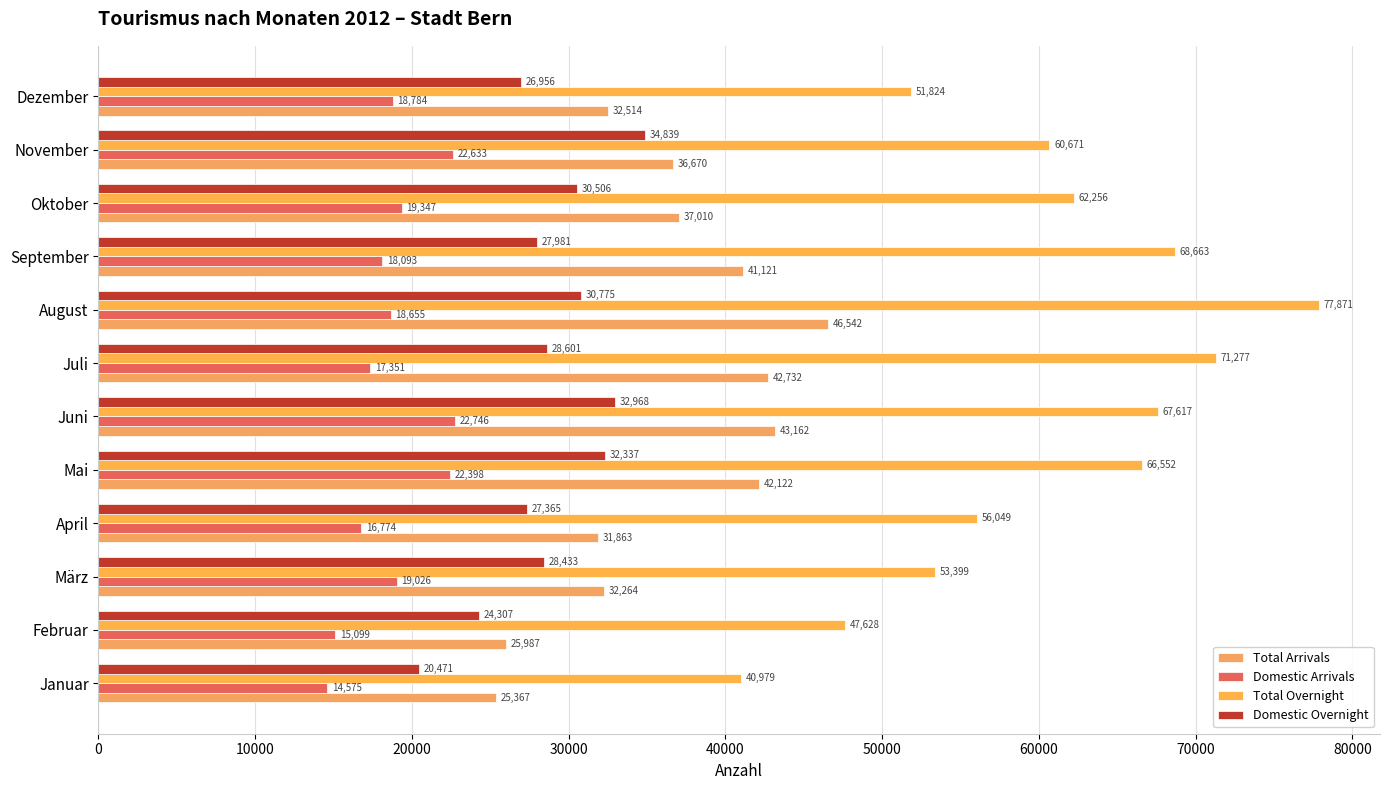

Which label corresponds to the largest value in the chart?

August